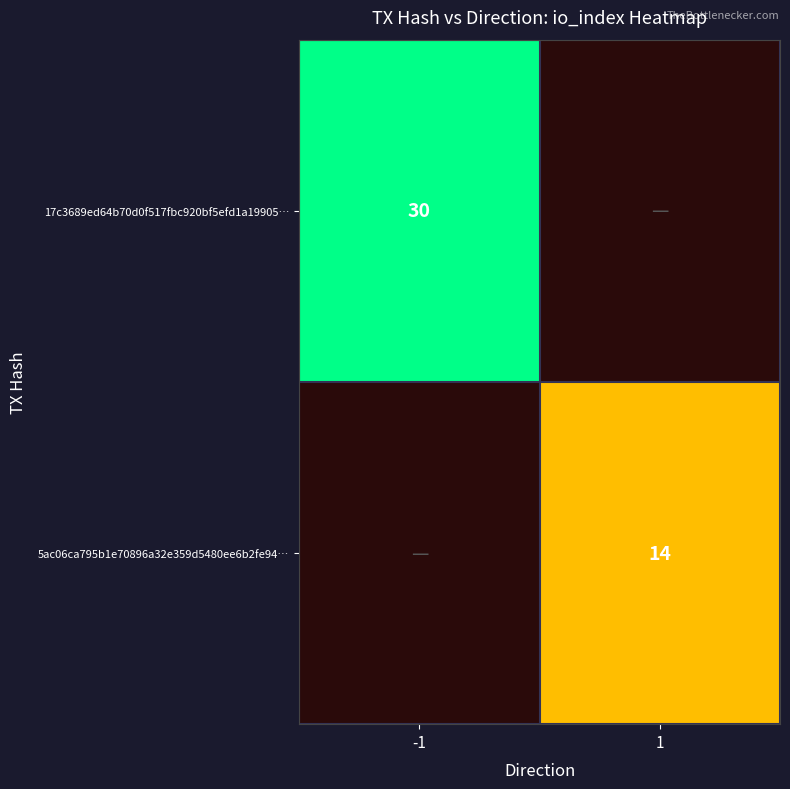

How many data points does each series have?

2